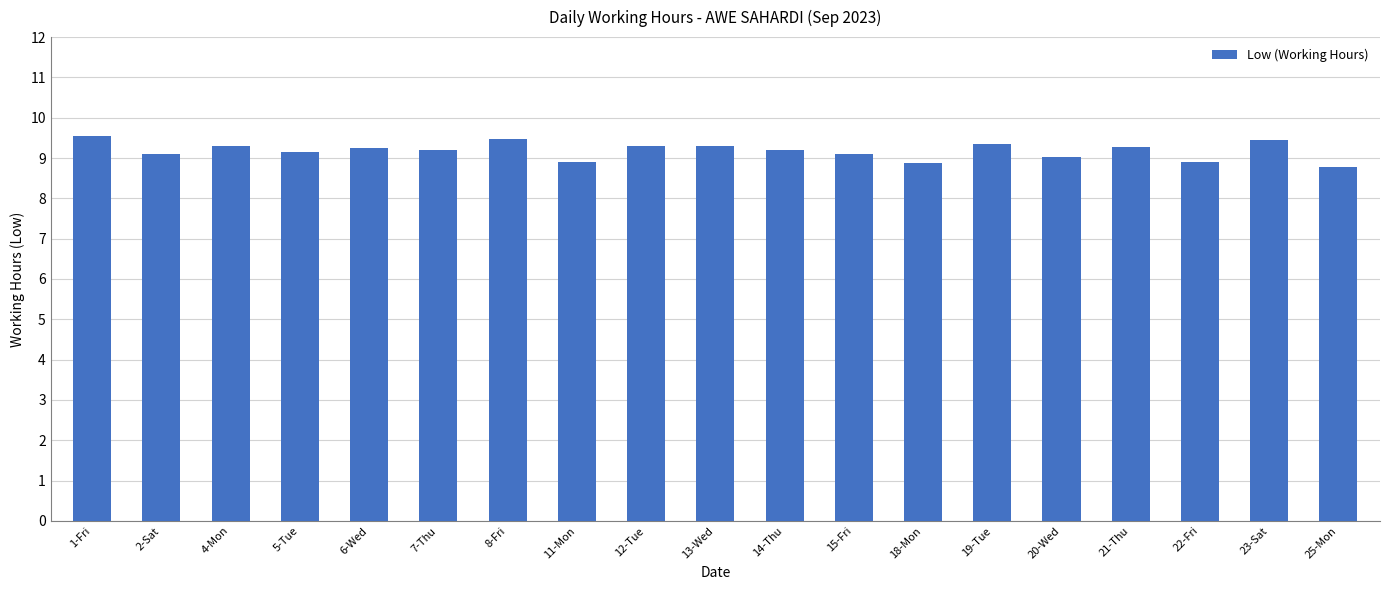

What is the change in value from 2-Sat to 25-Mon?

-0.3